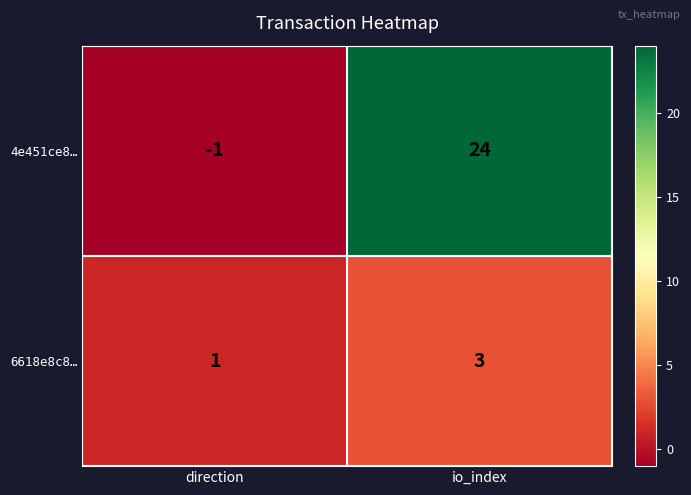

What is the difference between the highest and lowest values at io_index?

21